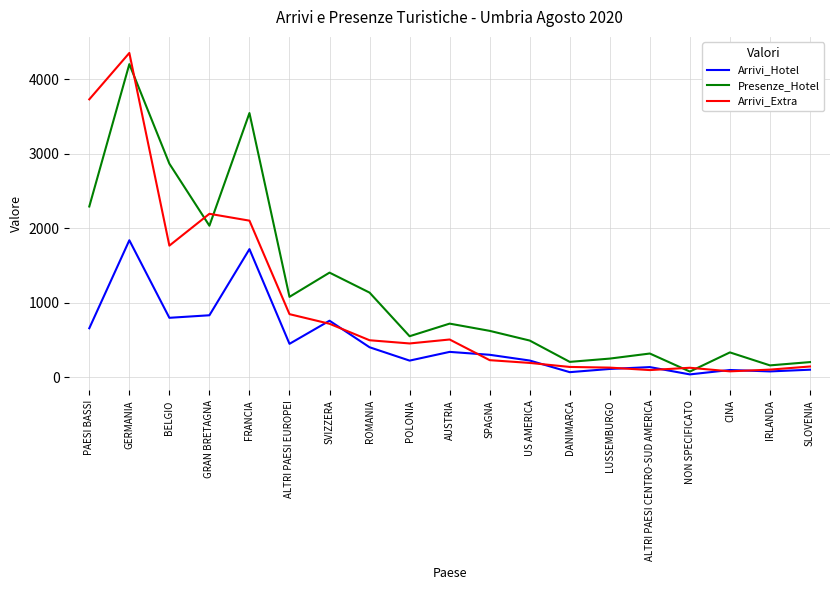

List the series in order of their overall mean, lowest first.

Arrivi_Hotel, Arrivi_Extra, Presenze_Hotel